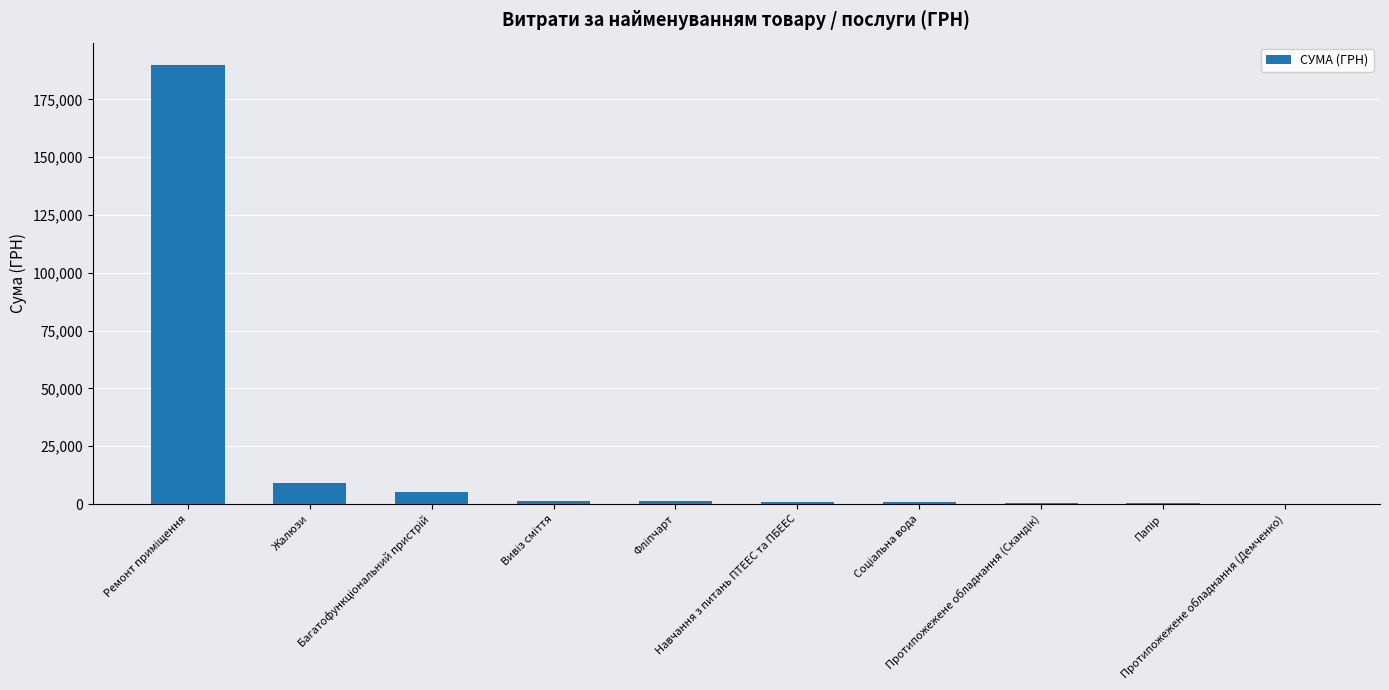

What is the maximum value shown in the chart?

190000.0